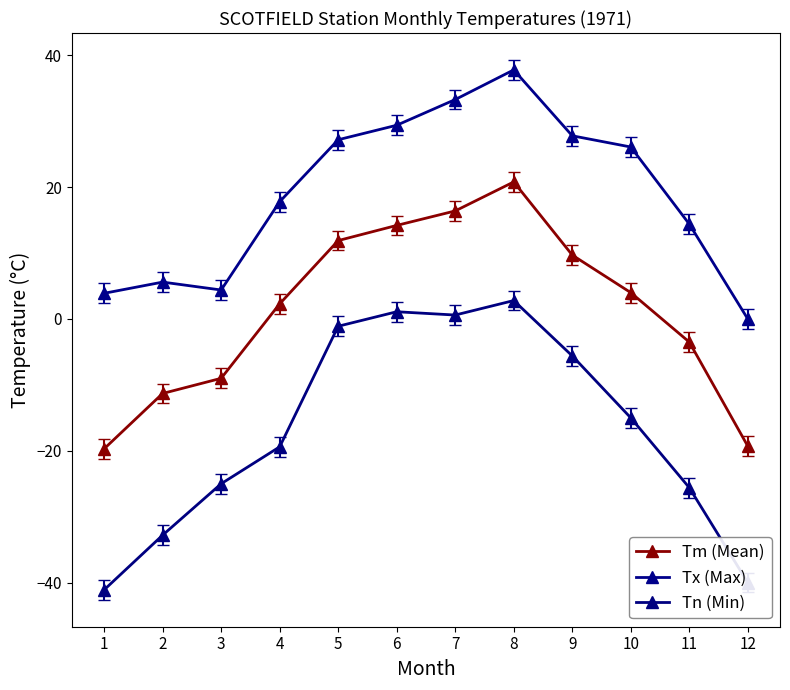

Where is Tx (Max) nearest to the value 18?

4